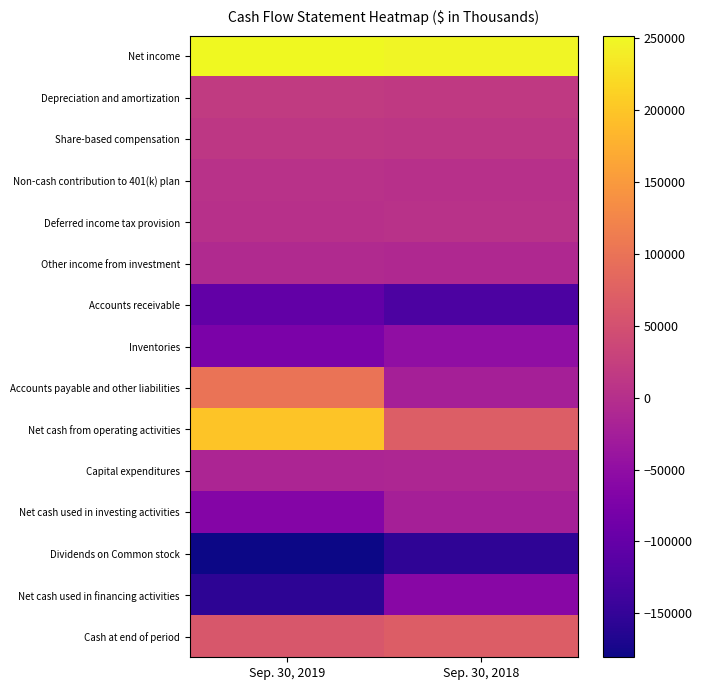

List the series in order of their peak value, lowest first.

Dividends on Common stock, Accounts receivable, Net cash used in financing activities, Inventories, Net cash used in investing activities, Capital expenditures, Other income from investment, Deferred income tax provision, Non-cash contribution to 401(k) plan, Share-based compensation, Depreciation and amortization, Cash at end of period, Accounts payable and other liabilities, Net cash from operating activities, Net income